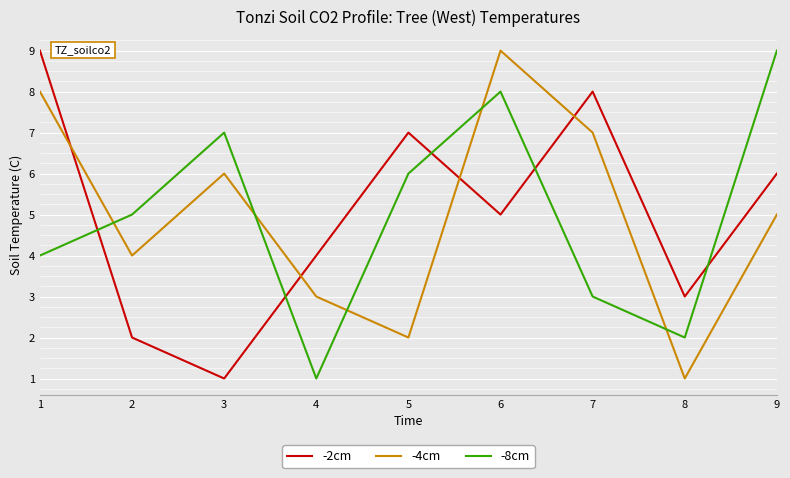

What is the difference between the -2cm values at 3 and 7?

7